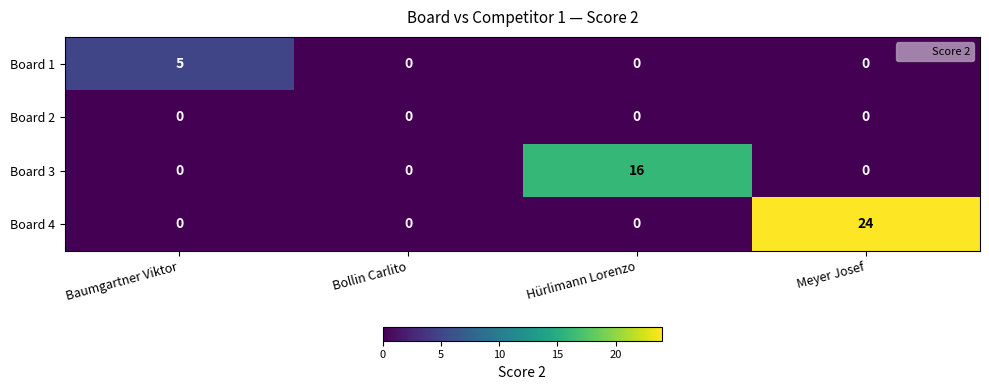

What is the highest value of the Board 4 series?

24